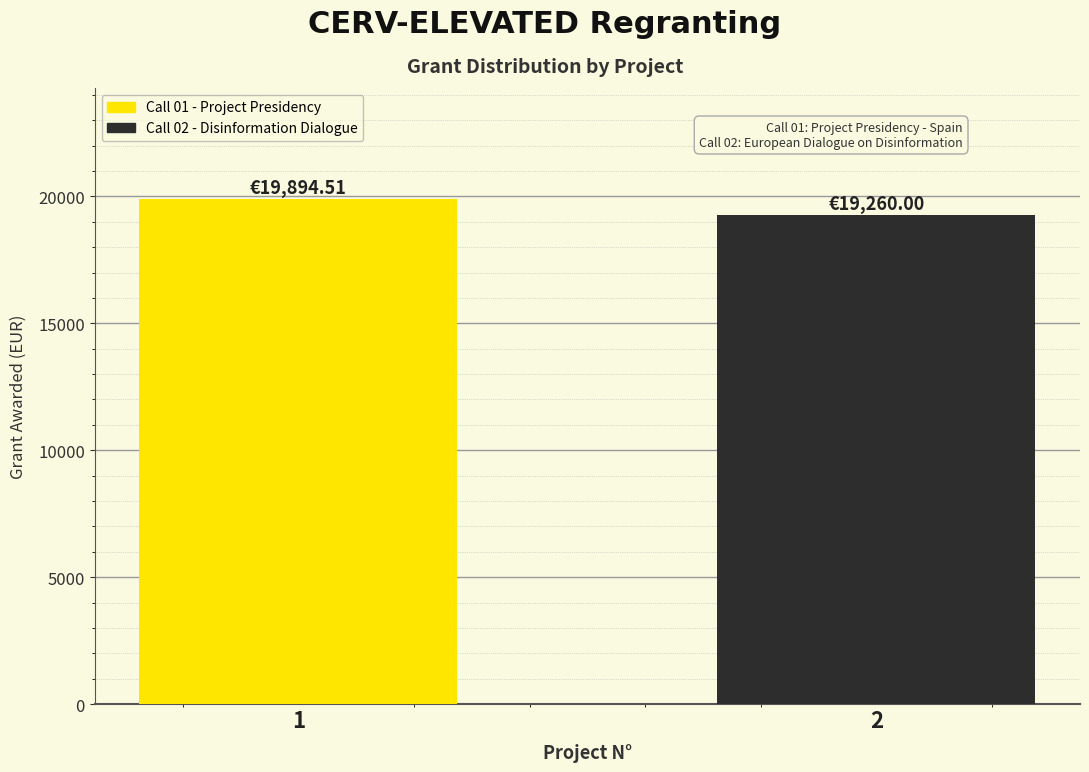

List the labels in order of value, smallest first.

2, 1